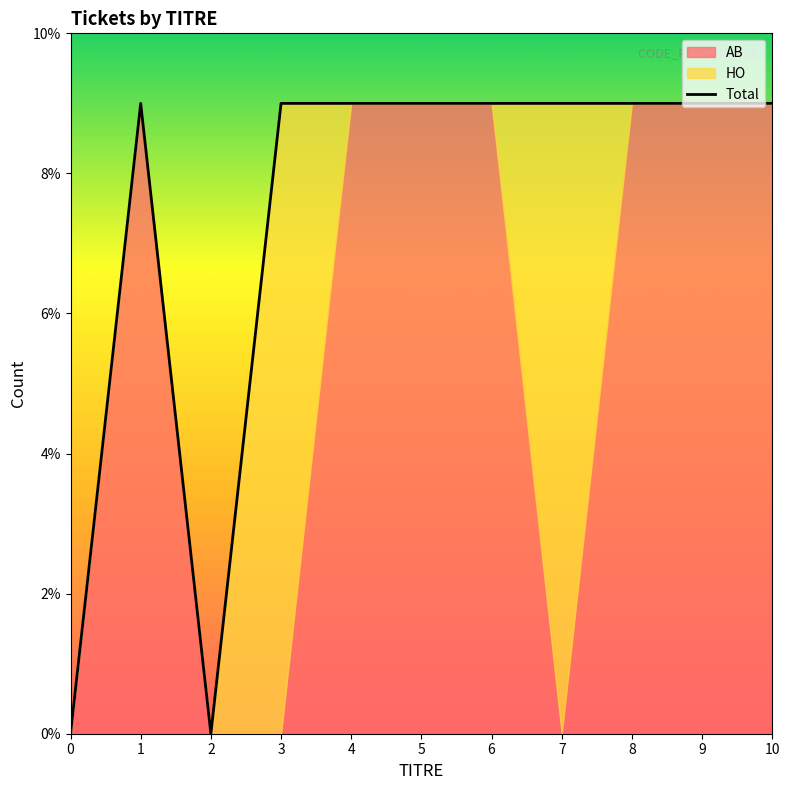

How many values are above zero?

9